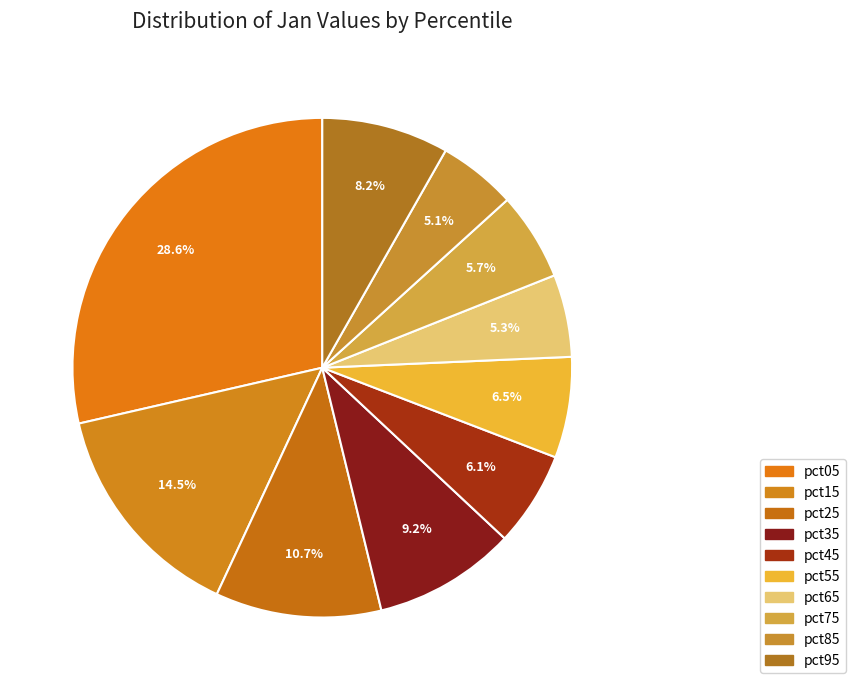

Count the number of slices in the pie.

10